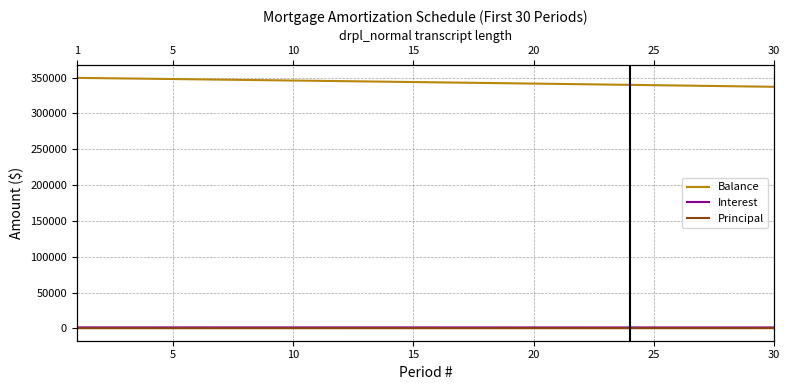

At which label is Balance closest to 343379?

15